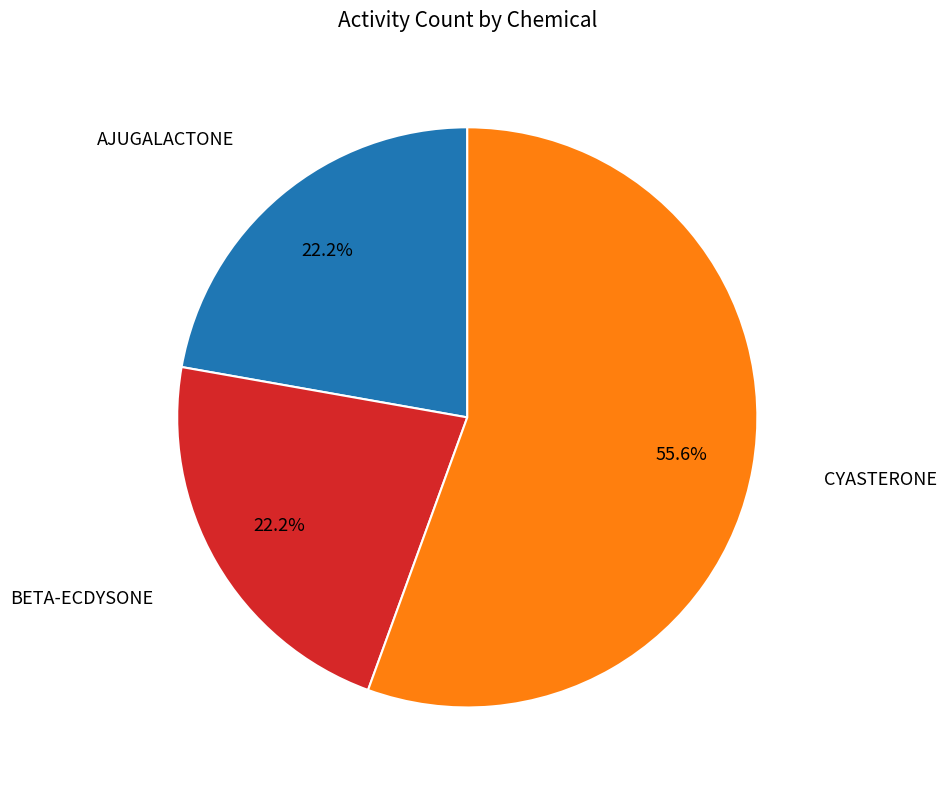

Does any single category account for the majority?

Yes